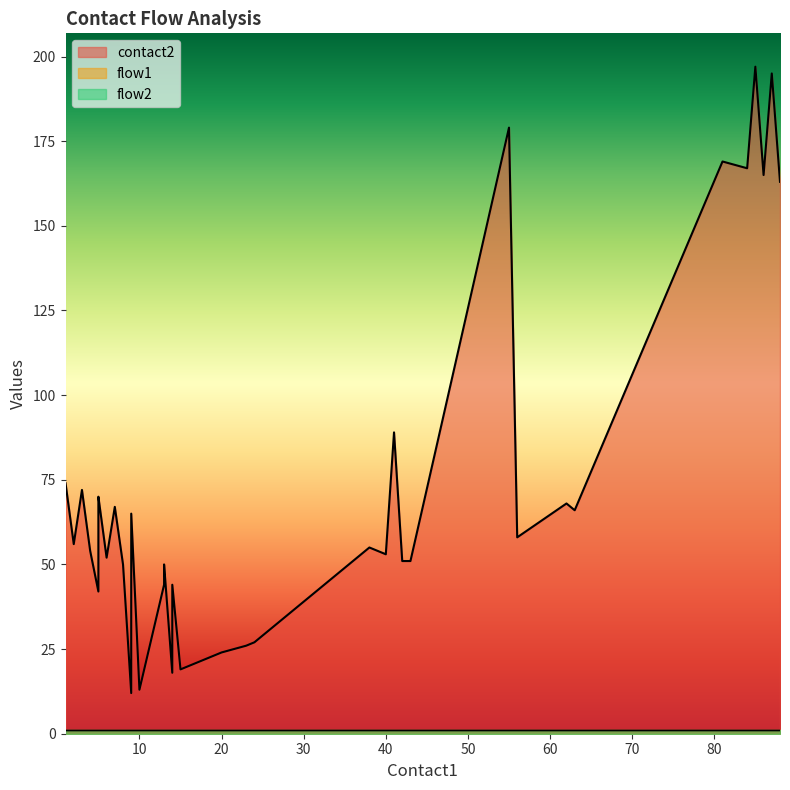

What are all the series names shown in the legend?

contact2, flow1, flow2